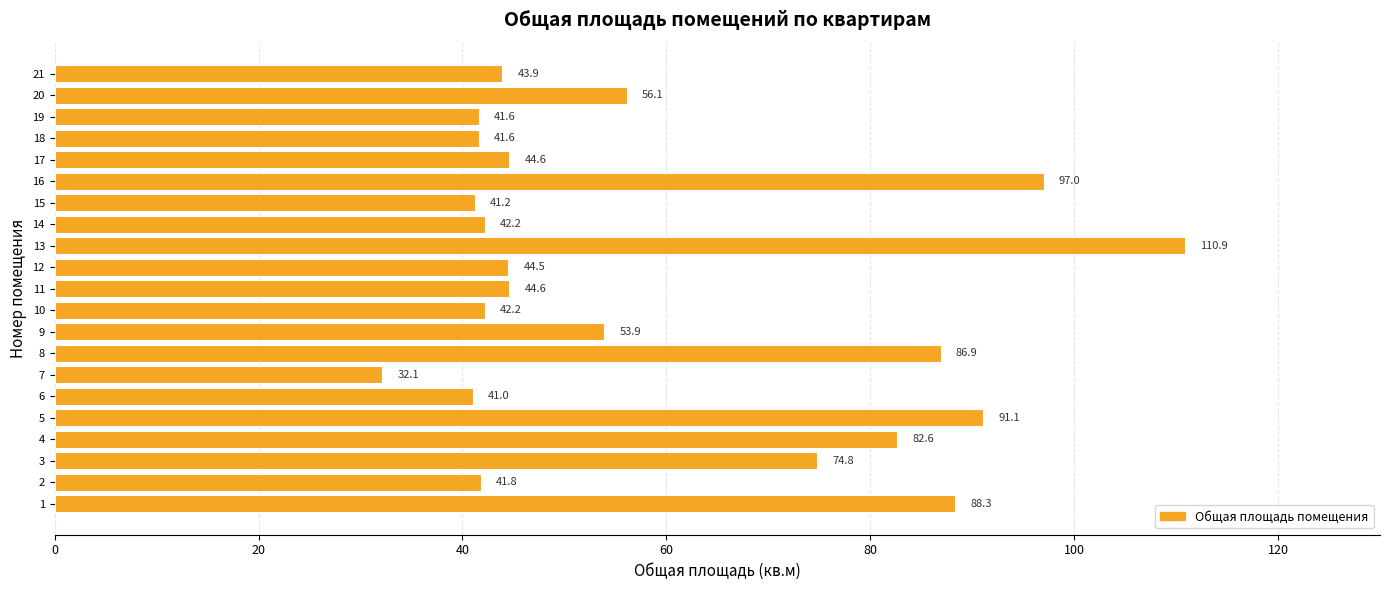

Reading bottom to top, what are all the values shown in this chart?

1=88.3	2=41.8	3=74.8	4=82.6	5=91.1	6=41.0	7=32.1	8=86.9	9=53.9	10=42.2	11=44.6	12=44.5	13=110.9	14=42.2	15=41.2	16=97.0	17=44.6	18=41.6	19=41.6	20=56.1	21=43.9